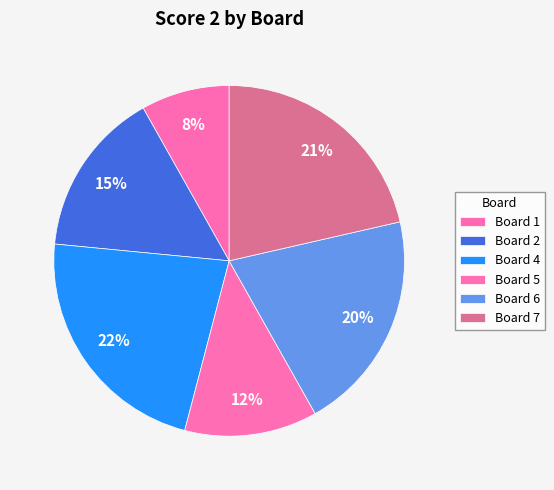

What percentage is the Board 2 slice, to the nearest percent?

15%